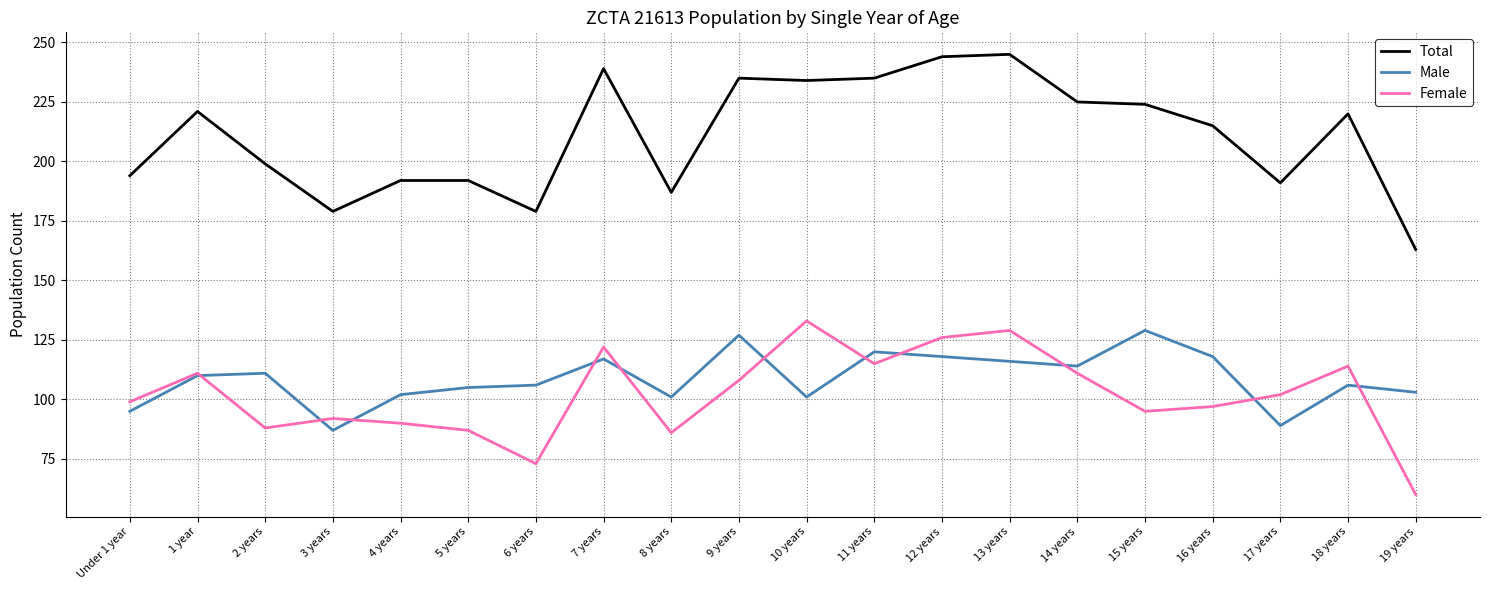

What are all the series names shown in the legend?

Total, Male, Female